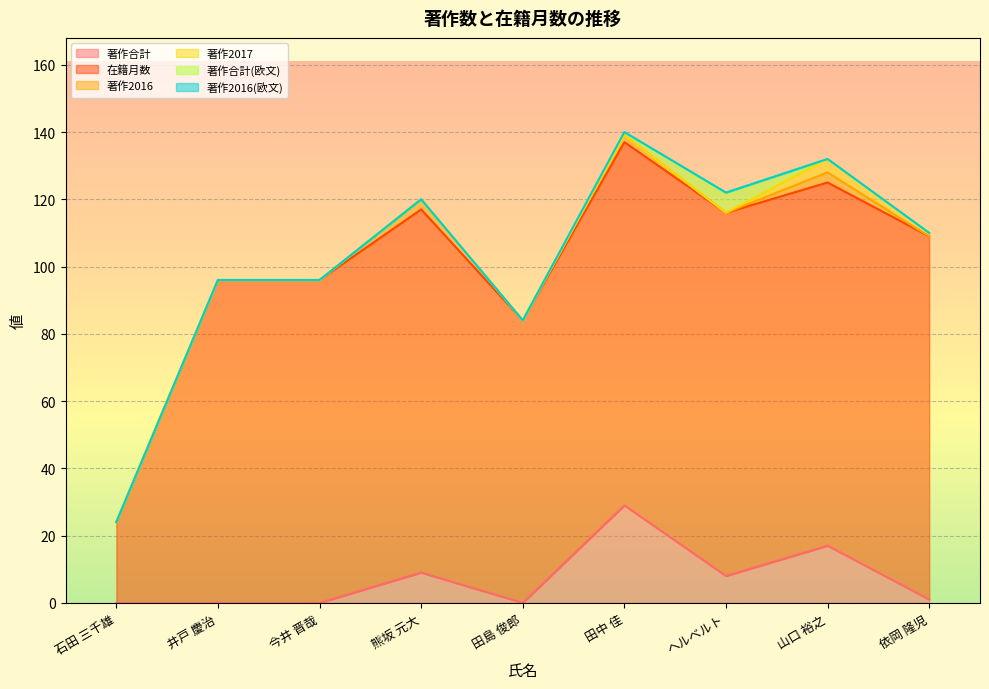

What is the spread (max minus min) of values at 井戸 慶治?

96